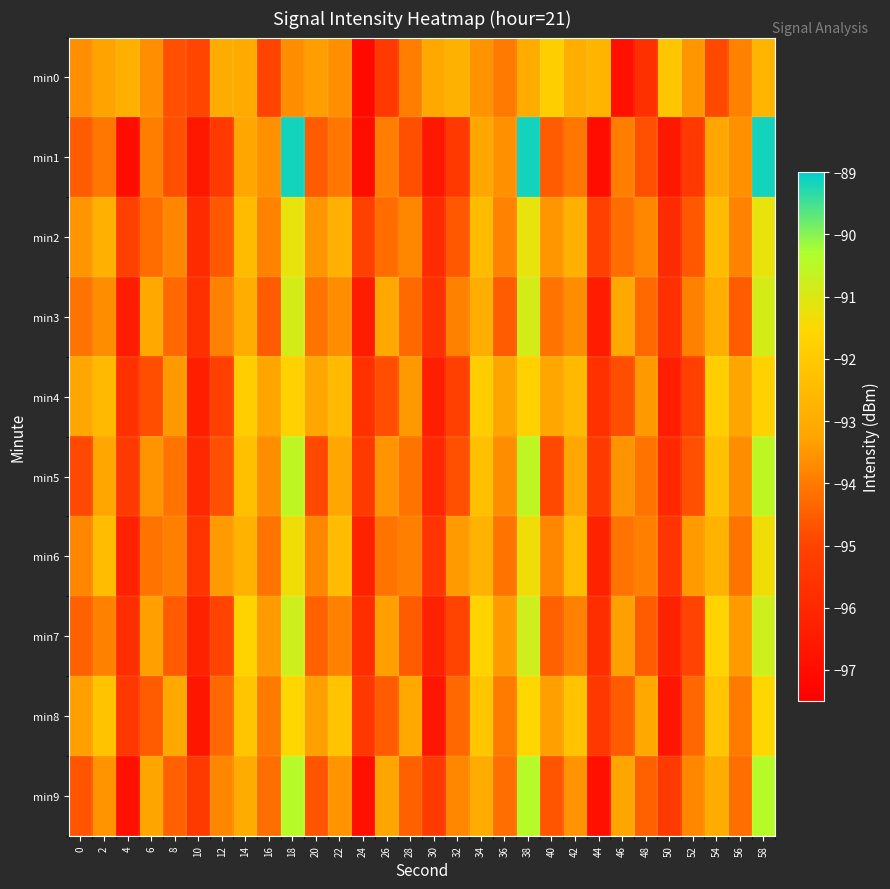

Reading left to right, transcribe all the data shown in this chart.

min0: 0=-93.6	2=-93.3	4=-92.9	6=-93.6	8=-94.8	10=-94.9	12=-93.0	14=-93.1	16=-95.0	18=-93.7	20=-93.3	22=-93.6	24=-97.1	26=-95.4	28=-93.9	30=-93.1	32=-92.8	34=-93.5	36=-94.0	38=-93.0	40=-91.8	42=-93.0	44=-92.7	46=-96.9	48=-95.7	50=-92.1	52=-93.5	54=-94.9	56=-93.9	58=-92.7
min1: 0=-94.5	2=-94.0	4=-97.0	6=-93.9	8=-94.8	10=-96.6	12=-95.4	14=-93.2	16=-93.6	18=-89.2	20=-94.5	22=-94.0	24=-97.0	26=-93.9	28=-94.8	30=-96.6	32=-95.4	34=-93.2	36=-93.6	38=-89.2	40=-94.5	42=-94.0	44=-97.0	46=-93.9	48=-94.8	50=-96.6	52=-95.4	54=-93.2	56=-93.6	58=-89.2
min2: 0=-93.5	2=-92.8	4=-95.1	6=-94.2	8=-93.8	10=-95.9	12=-94.6	14=-92.5	16=-93.8	18=-91.2	20=-93.5	22=-92.8	24=-95.1	26=-94.2	28=-93.8	30=-95.9	32=-94.6	34=-92.5	36=-93.8	38=-91.2	40=-93.5	42=-92.8	44=-95.1	46=-94.2	48=-93.8	50=-95.9	52=-94.6	54=-92.5	56=-93.8	58=-91.2
min3: 0=-94.1	2=-93.7	4=-96.4	6=-93.1	8=-94.3	10=-95.7	12=-93.9	14=-93.0	16=-94.5	18=-90.9	20=-94.1	22=-93.7	24=-96.4	26=-93.1	28=-94.3	30=-95.7	32=-93.9	34=-93.0	36=-94.5	38=-90.9	40=-94.1	42=-93.7	44=-96.4	46=-93.1	48=-94.3	50=-95.7	52=-93.9	54=-93.0	56=-94.5	58=-90.9
min4: 0=-93.2	2=-92.5	4=-95.7	6=-94.8	8=-93.5	10=-96.3	12=-95.1	14=-91.9	16=-93.2	18=-91.8	20=-93.2	22=-92.5	24=-95.7	26=-94.8	28=-93.5	30=-96.3	32=-95.1	34=-91.9	36=-93.2	38=-91.8	40=-93.2	42=-92.5	44=-95.7	46=-94.8	48=-93.5	50=-96.3	52=-95.1	54=-91.9	56=-93.2	58=-91.8
min5: 0=-94.9	2=-93.2	4=-95.3	6=-93.6	8=-94.1	10=-96.0	12=-94.8	14=-92.3	16=-93.7	18=-90.5	20=-94.9	22=-93.2	24=-95.3	26=-93.6	28=-94.1	30=-96.0	32=-94.8	34=-92.3	36=-93.7	38=-90.5	40=-94.9	42=-93.2	44=-95.3	46=-93.6	48=-94.1	50=-96.0	52=-94.8	54=-92.3	56=-93.7	58=-90.5
min6: 0=-93.8	2=-92.4	4=-96.2	6=-94.1	8=-93.9	10=-95.5	12=-93.4	14=-92.8	16=-94.1	18=-91.3	20=-93.8	22=-92.4	24=-96.2	26=-94.1	28=-93.9	30=-95.5	32=-93.4	34=-92.8	36=-94.1	38=-91.3	40=-93.8	42=-92.4	44=-96.2	46=-94.1	48=-93.9	50=-95.5	52=-93.4	54=-92.8	56=-94.1	58=-91.3
min7: 0=-94.4	2=-93.9	4=-95.8	6=-93.3	8=-94.5	10=-96.2	12=-95.0	14=-91.7	16=-93.4	18=-90.8	20=-94.4	22=-93.9	24=-95.8	26=-93.3	28=-94.5	30=-96.2	32=-95.0	34=-91.7	36=-93.4	38=-90.8	40=-94.4	42=-93.9	44=-95.8	46=-93.3	48=-94.5	50=-96.2	52=-95.0	54=-91.7	56=-93.4	58=-90.8
min8: 0=-93.3	2=-92.2	4=-95.4	6=-94.5	8=-93.1	10=-96.7	12=-94.3	14=-92.1	16=-94.0	18=-91.5	20=-93.3	22=-92.2	24=-95.4	26=-94.5	28=-93.1	30=-96.7	32=-94.3	34=-92.1	36=-94.0	38=-91.5	40=-93.3	42=-92.2	44=-95.4	46=-94.5	48=-93.1	50=-96.7	52=-94.3	54=-92.1	56=-94.0	58=-91.5
min9: 0=-94.7	2=-93.5	4=-96.9	6=-93.2	8=-94.4	10=-95.3	12=-93.8	14=-93.0	16=-94.2	18=-90.4	20=-94.7	22=-93.5	24=-96.9	26=-93.2	28=-94.4	30=-95.3	32=-93.8	34=-93.0	36=-94.2	38=-90.4	40=-94.7	42=-93.5	44=-96.9	46=-93.2	48=-94.4	50=-95.3	52=-93.8	54=-93.0	56=-94.2	58=-90.4